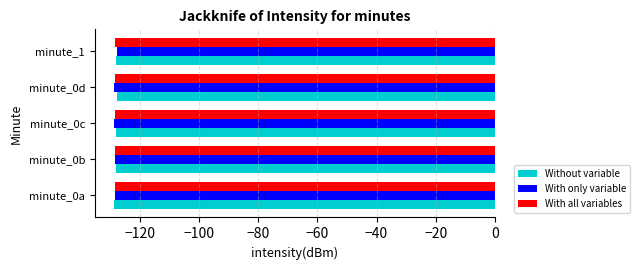

How many data points does each series have?

5